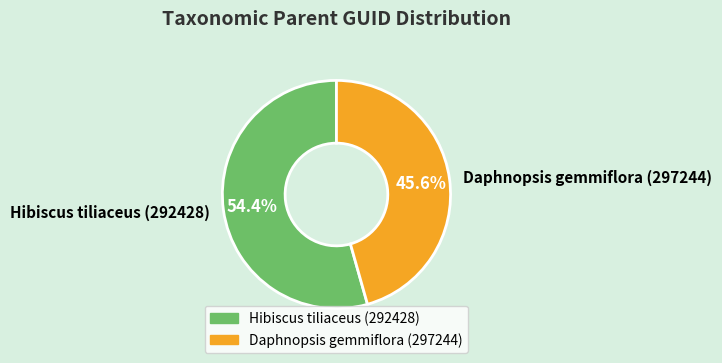

How much of the chart is everything except Daphnopsis gemmiflora (297244)?

54.4%